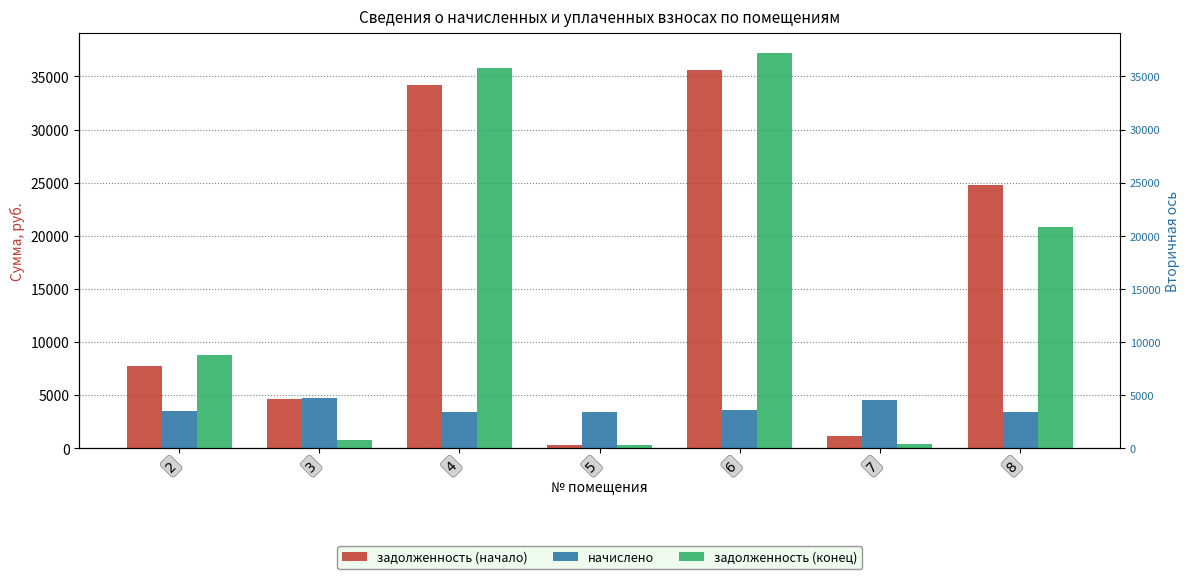

What is the minimum value shown in the chart?

285.0